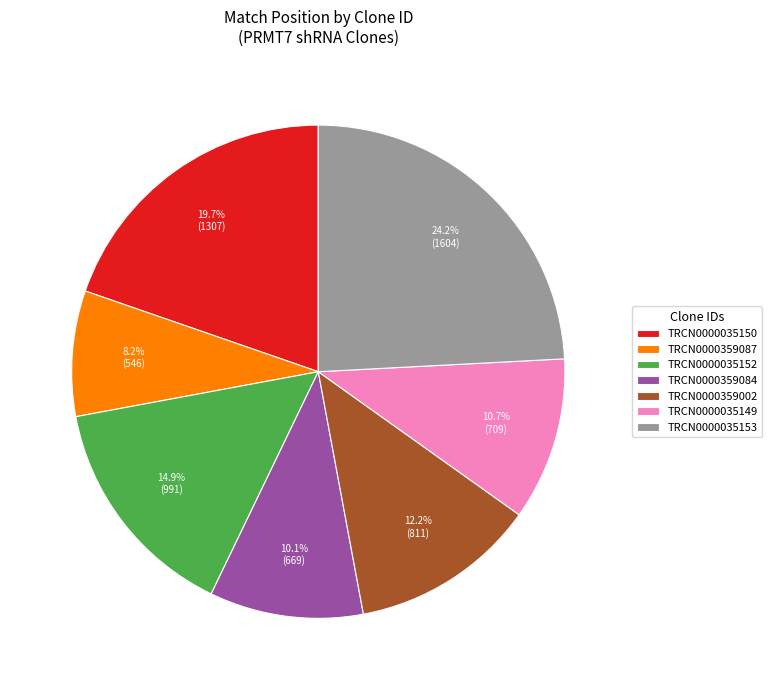

Does TRCN0000359087 account for over 50% of the chart?

No